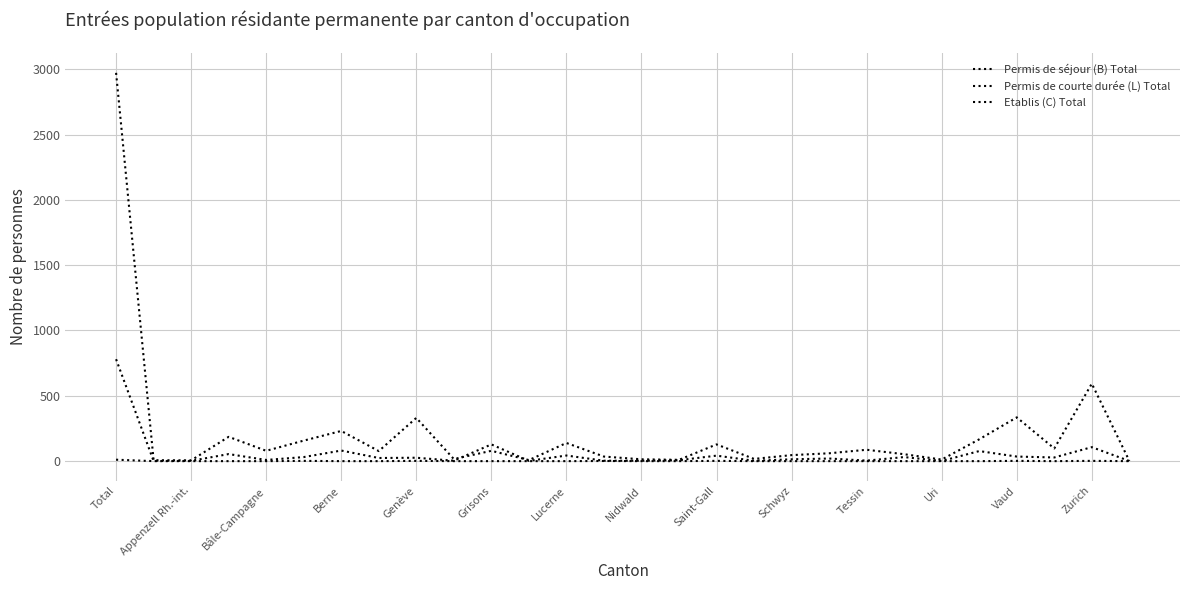

True or false: Etablis (C) Total has more than 2 points higher than both neighbors.

True